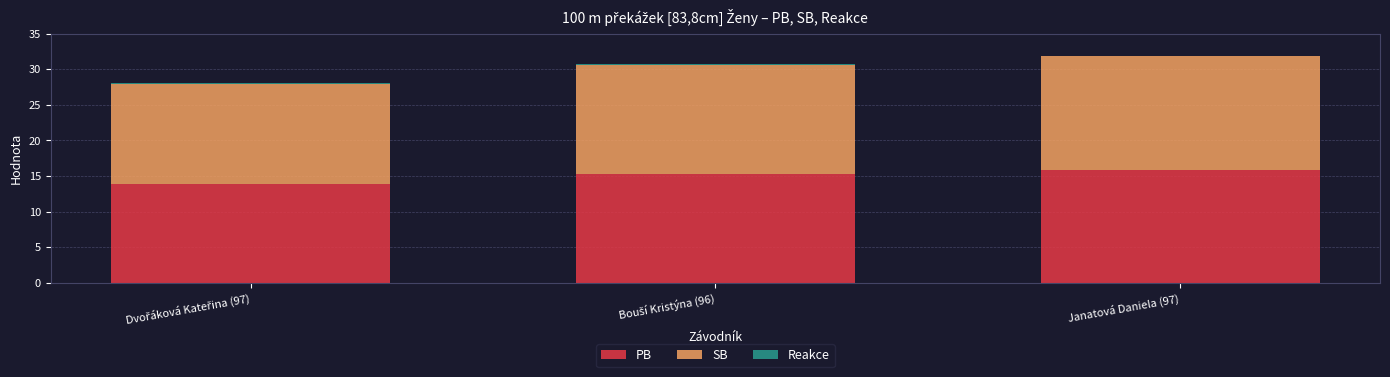

What is the sum of all PB values?

45.1